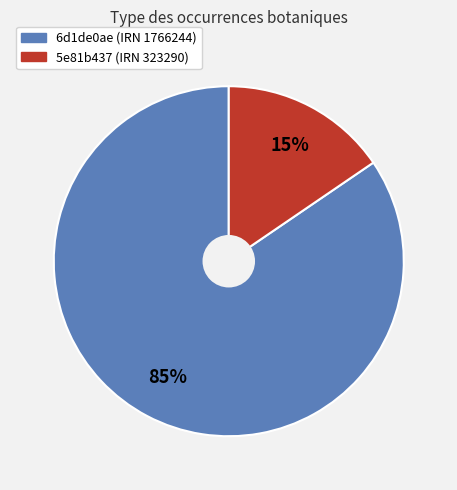

To the nearest percent, what is the average slice percentage?

50%